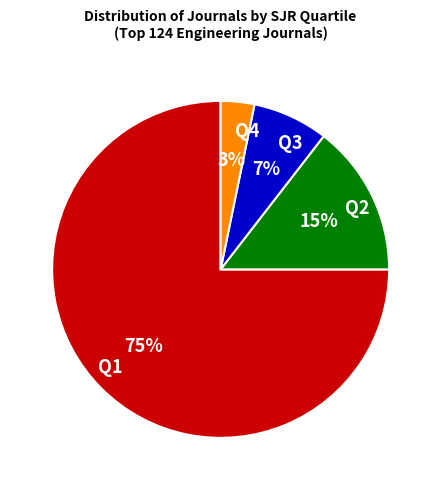

Combined, do Q1 and Q4 account for over 50%?

Yes